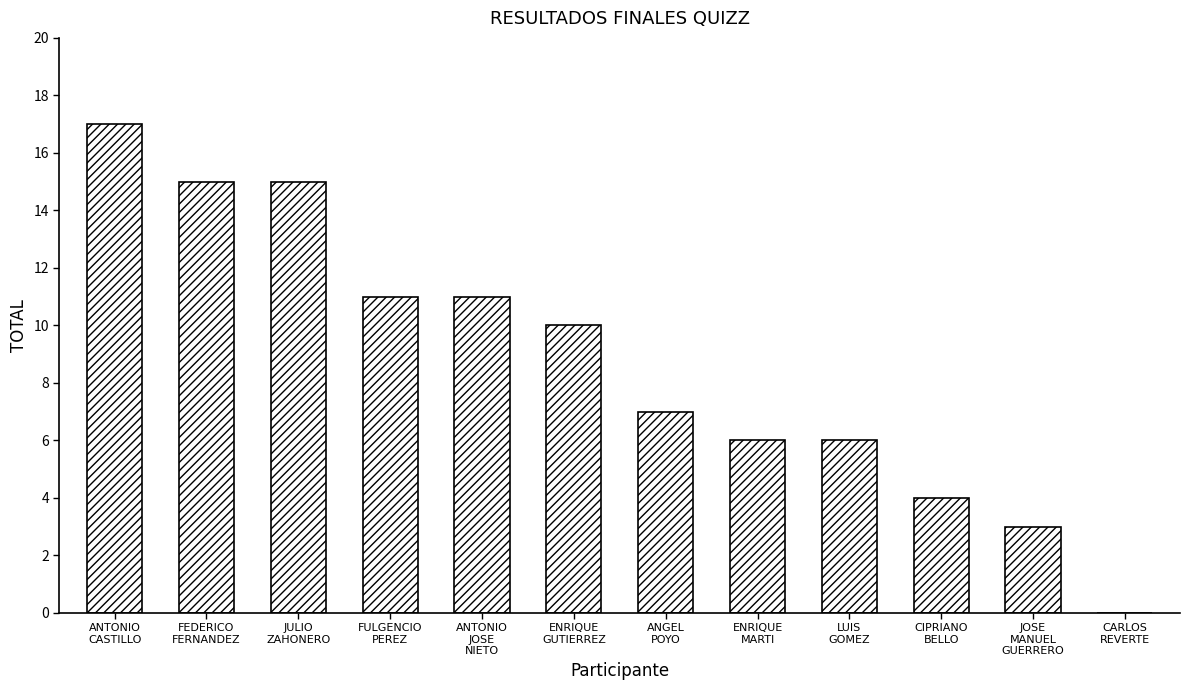

What is the maximum value shown in the chart?

17